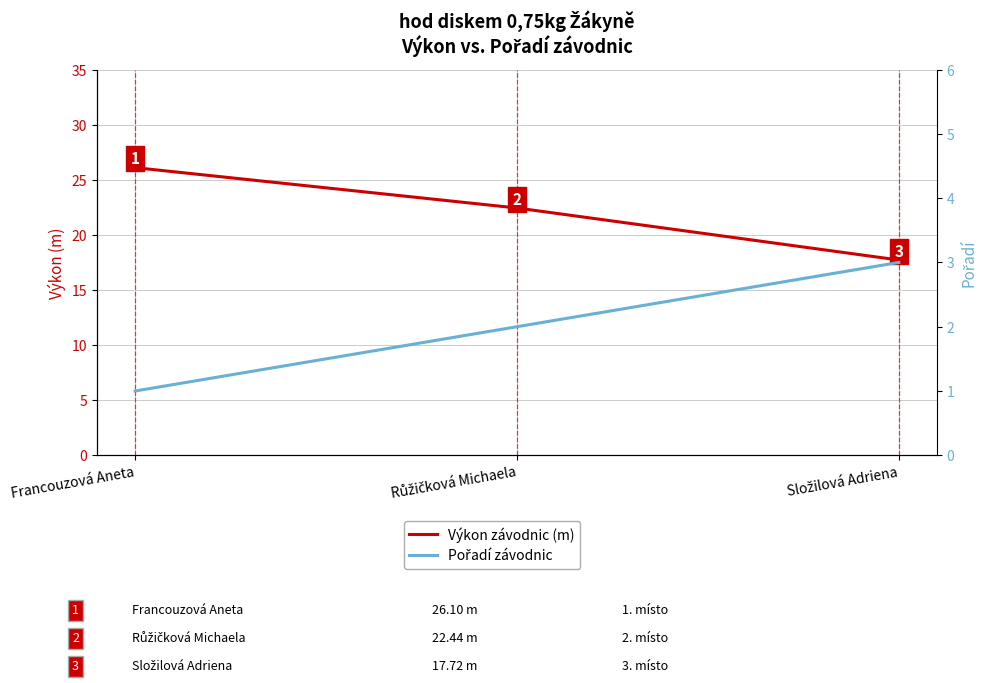

How many values in the Pořadí series exceed 2?

1